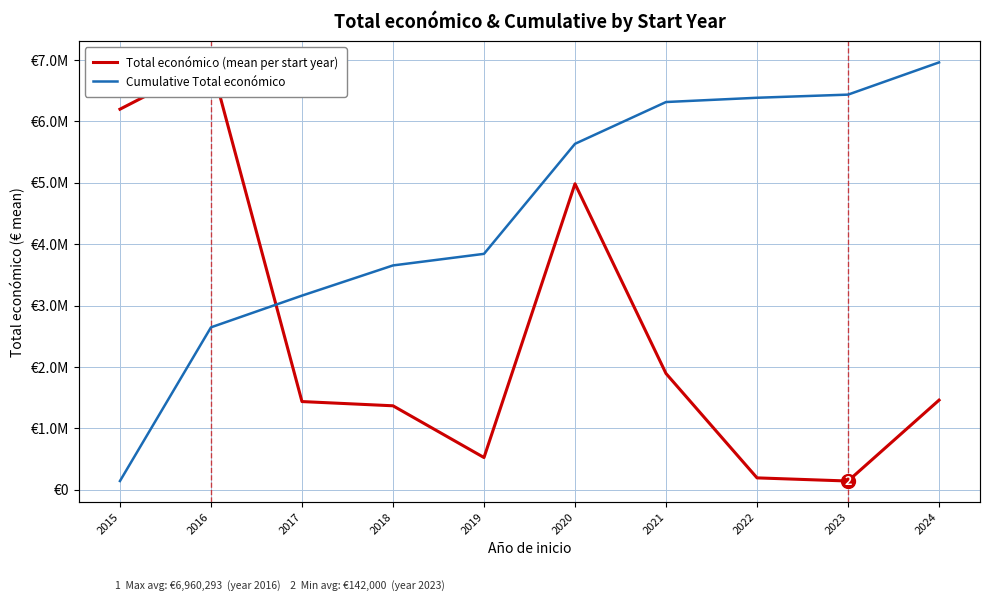

The Cumulative Total económico series shows 11385179.5 at 2020. True or false?

False